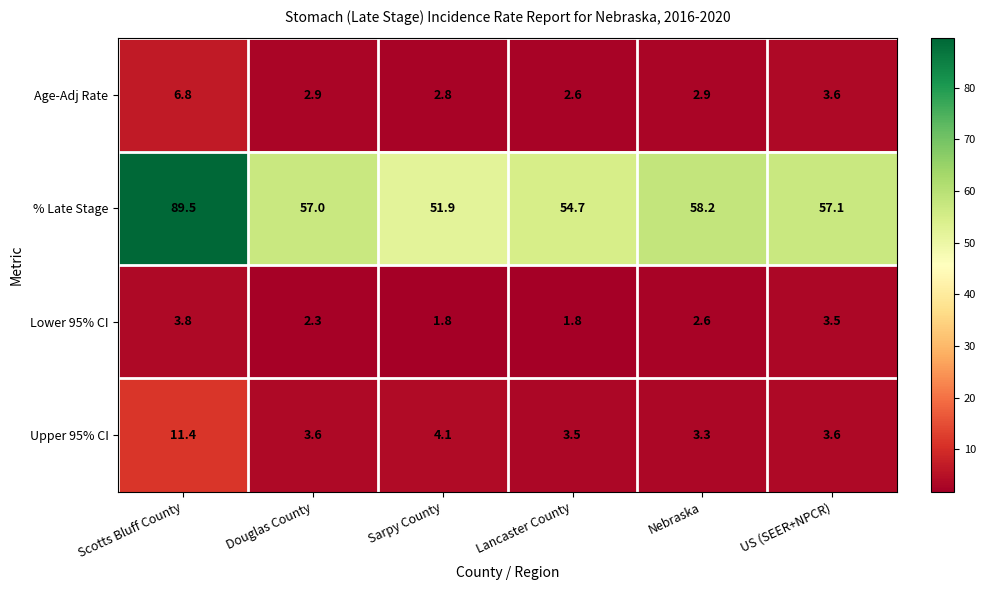

What is the sum of all Age-Adj Rate values?

21.6